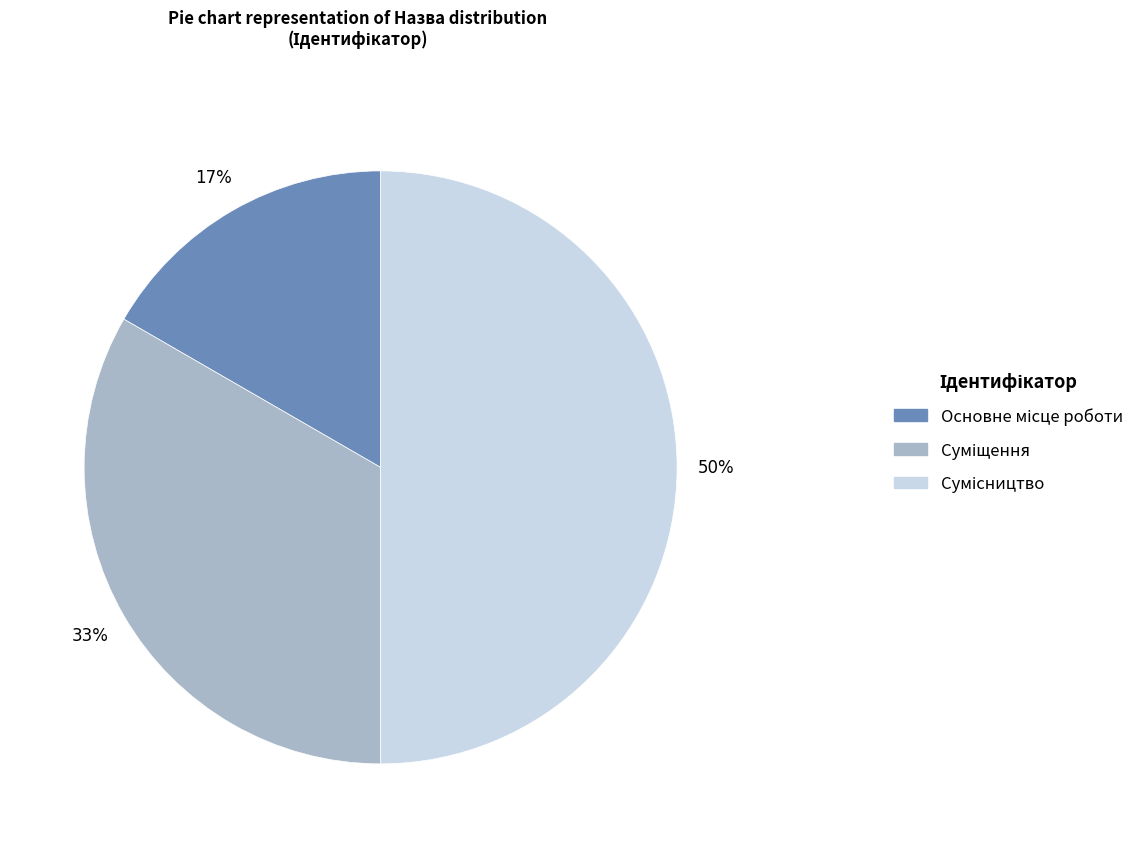

To the nearest percent, what is the average slice percentage?

33%